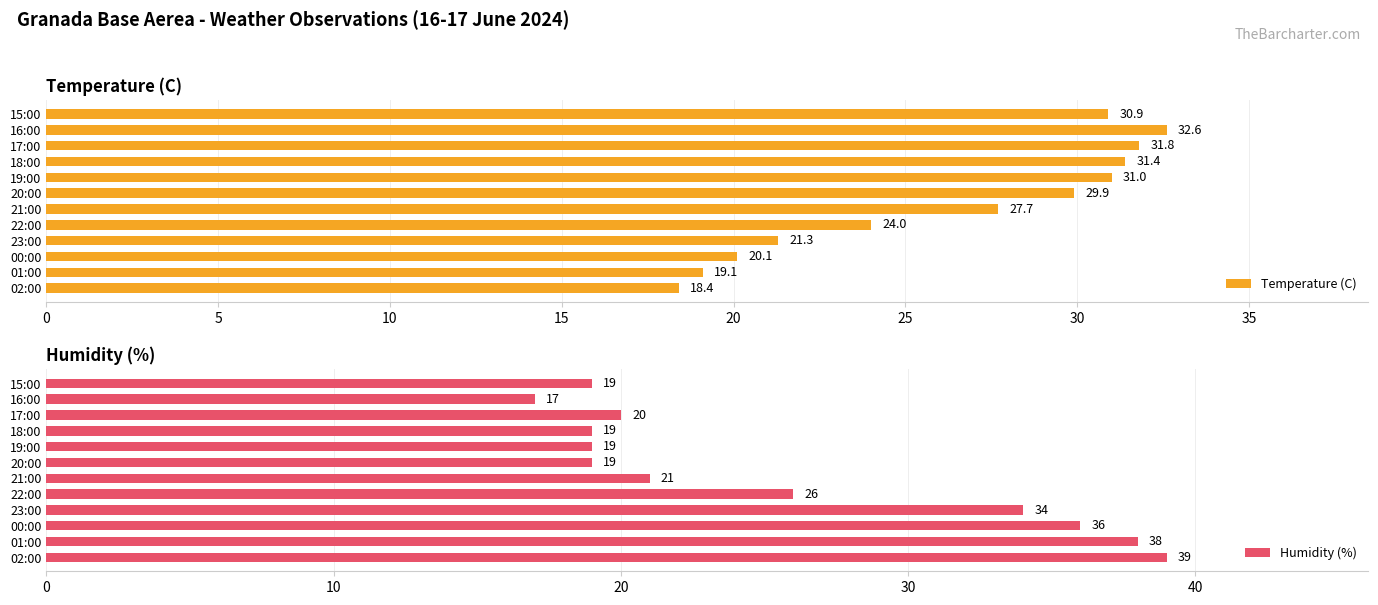

What value does the Temperature (C) series have at 23:00?

21.3